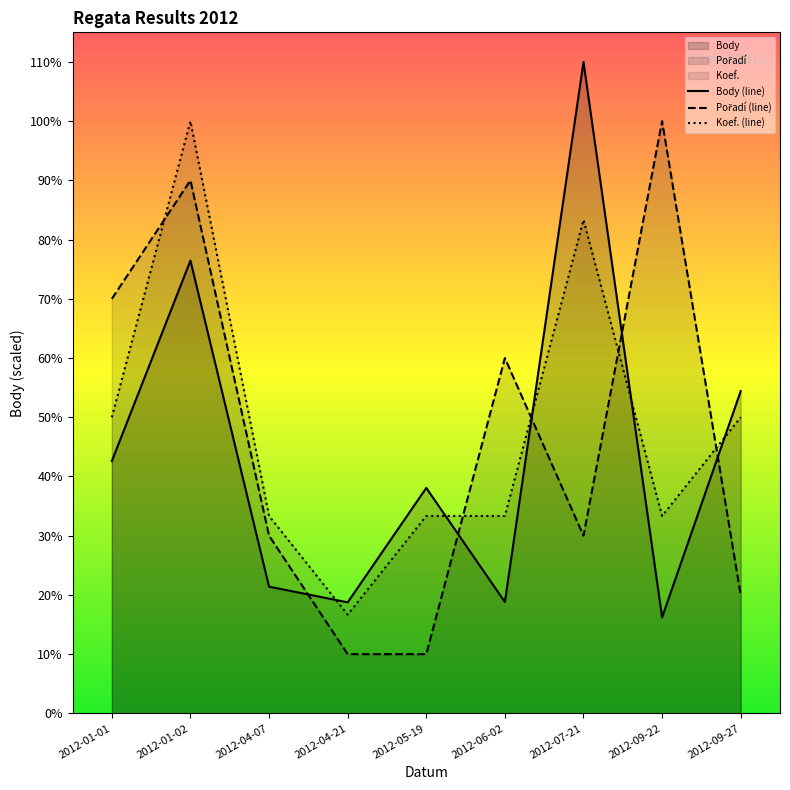

Where is the first local maximum for Koef. (line)?

2012-01-02